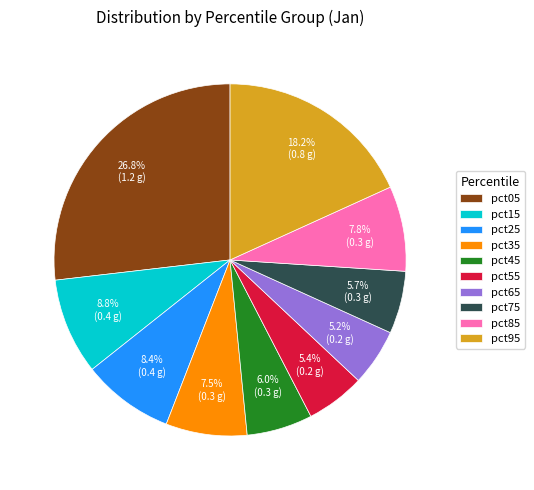

Which category has the biggest portion of the pie?

pct05